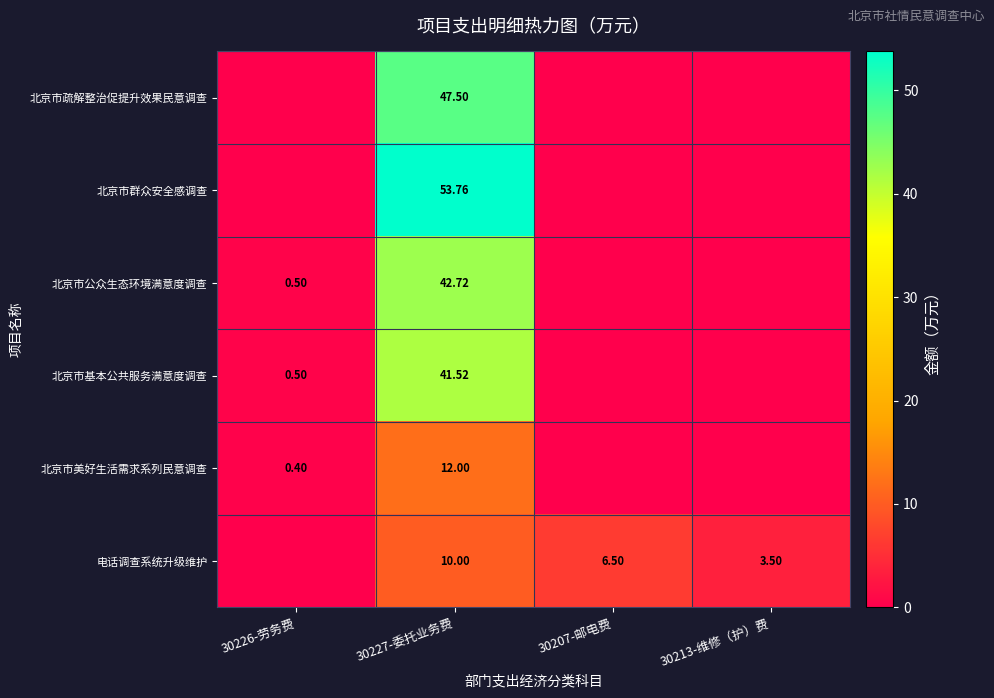

At 30227-委托业务费, list the series in order from smallest to largest.

电话调查系统升级维护, 北京市美好生活需求系列民意调查, 北京市基本公共服务满意度调查, 北京市公众生态环境满意度调查, 北京市疏解整治促提升效果民意调查, 北京市群众安全感调查